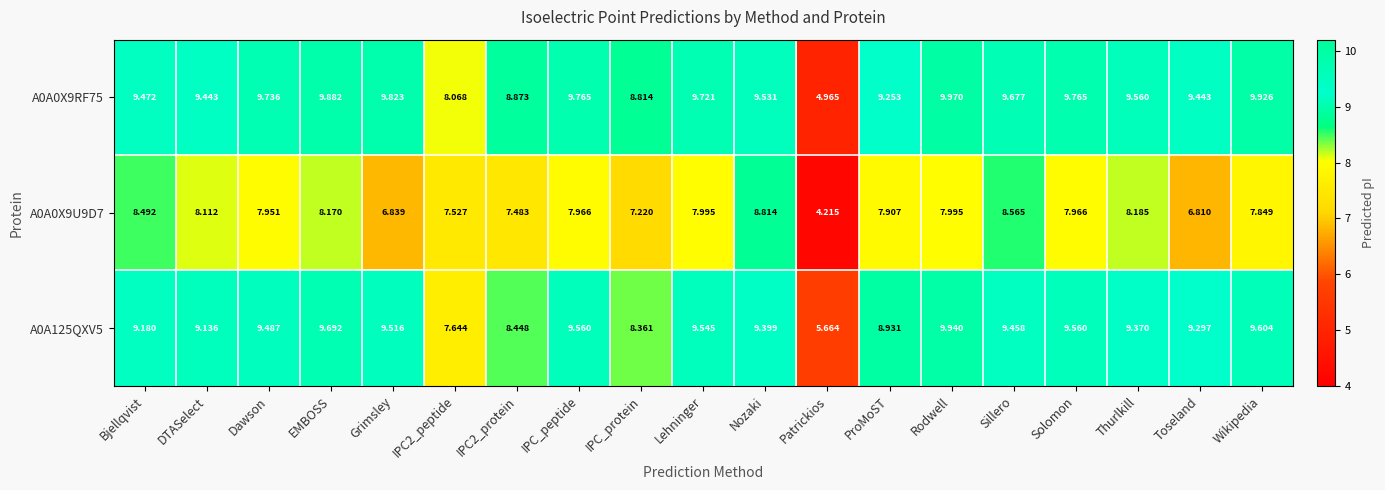

Which series has the largest total across all categories?

A0A0X9RF75